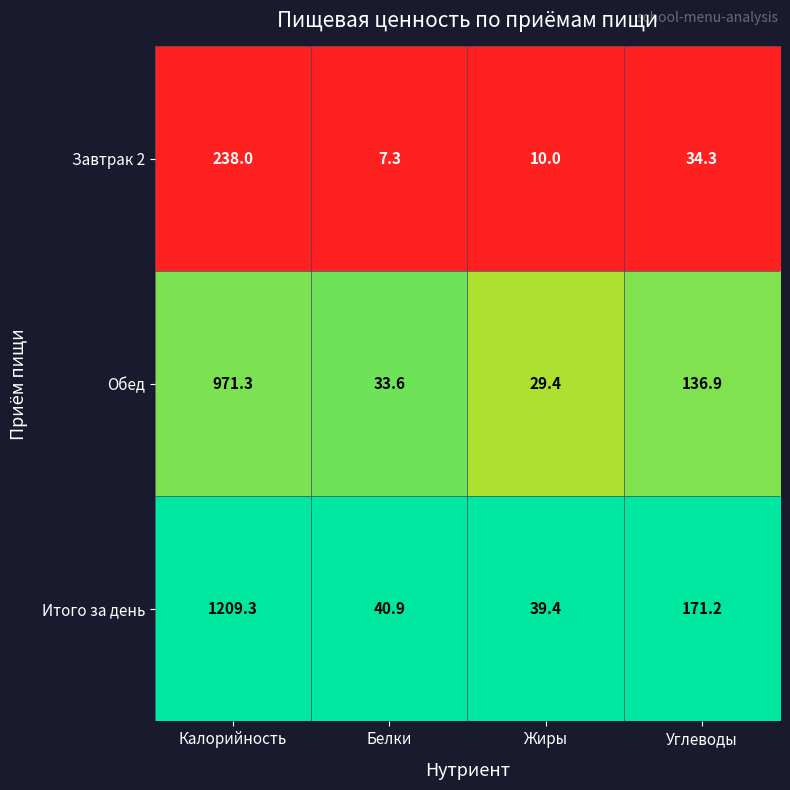

List the series in order of their peak value, highest first.

Итого за день, Обед, Завтрак 2